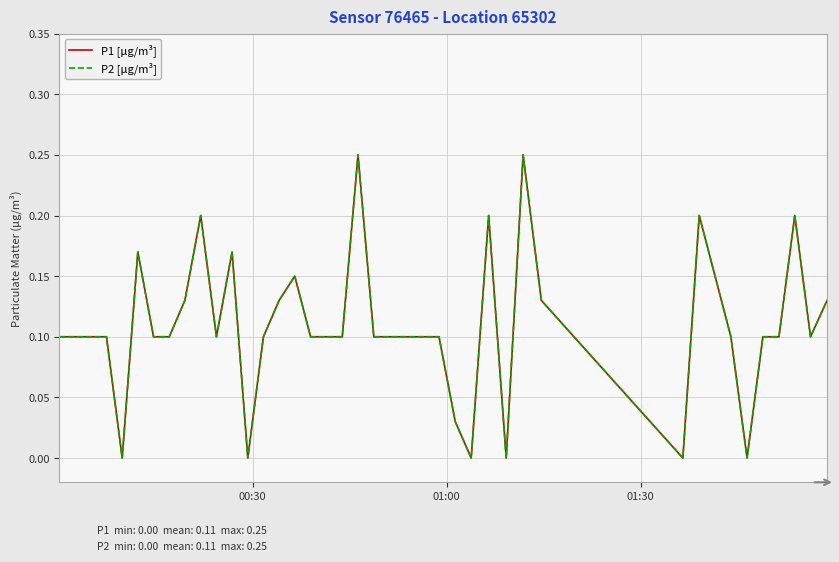

What is the average value of the P2 [μg/m³] series?

0.1